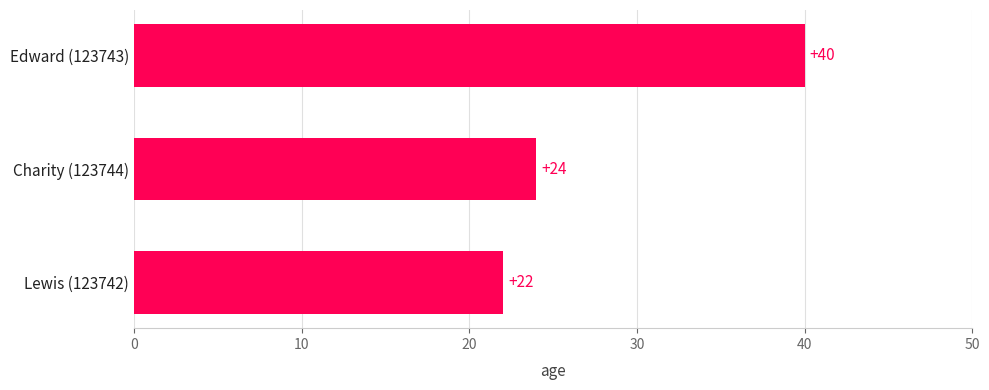

List the labels in order of value, smallest first.

Lewis (123742), Charity (123744), Edward (123743)